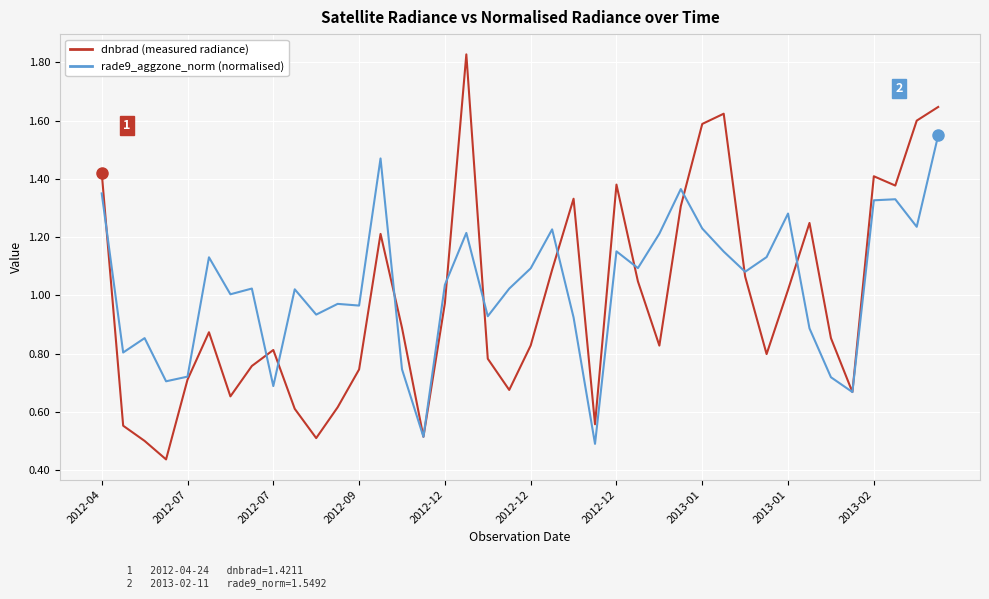

What is the lowest value of the rade9_aggzone_norm (normalised) series?

0.5